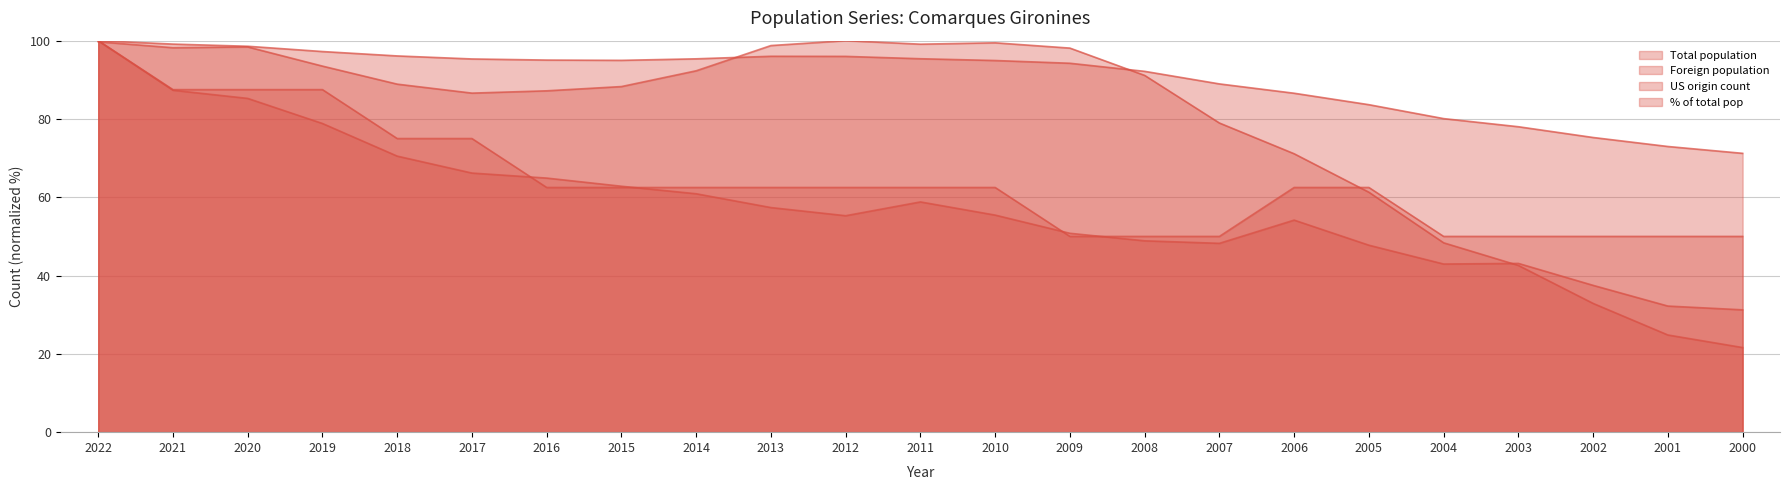

How many interior local valleys does the US origin count series have?

3